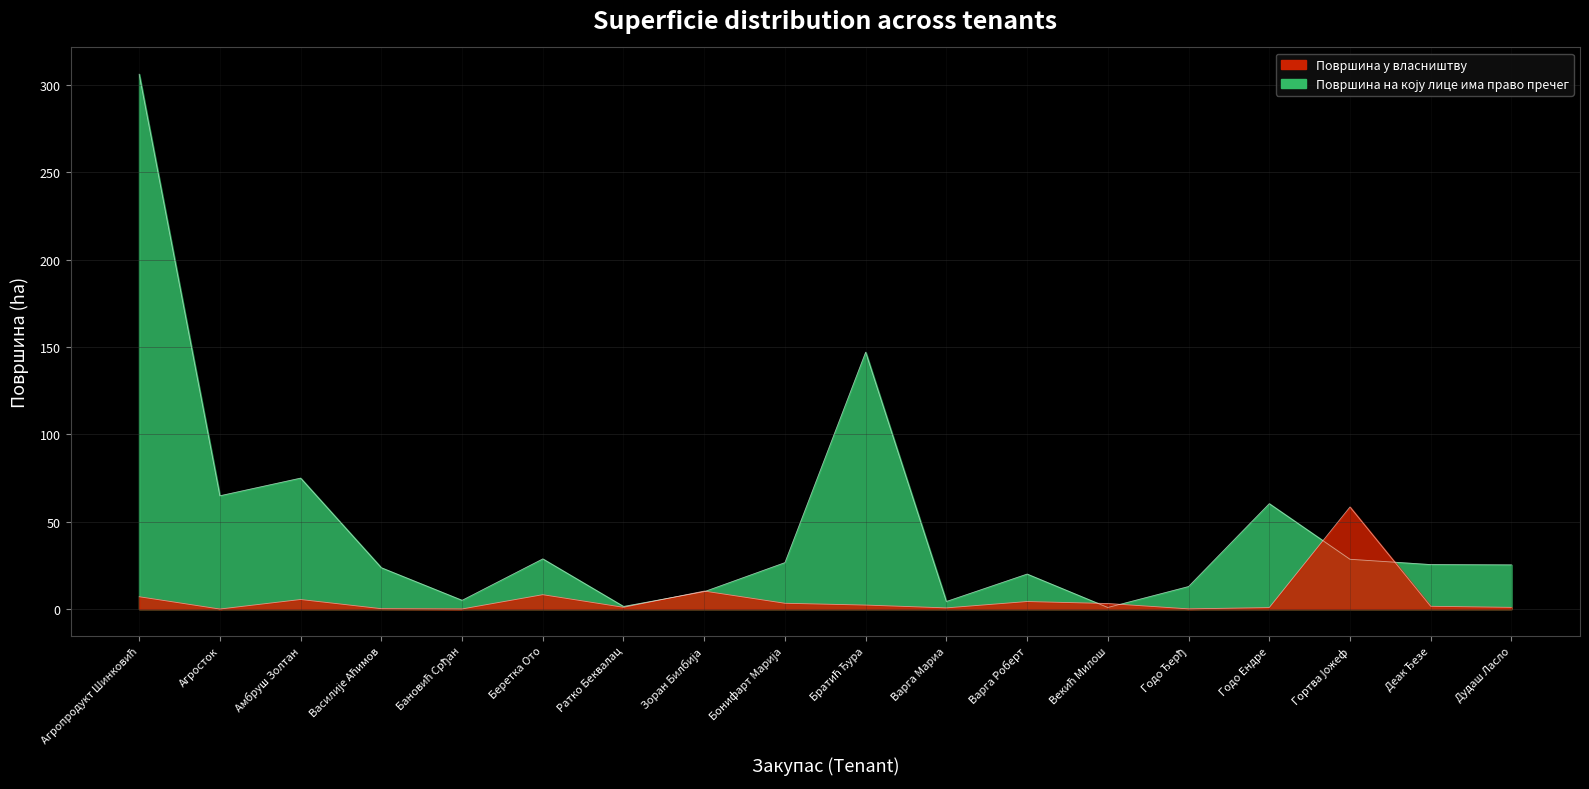

Which series ends up on top after the final intersection of Површина у власништву and Површина на коју лице има право пречег?

Површина на коју лице има право пречег